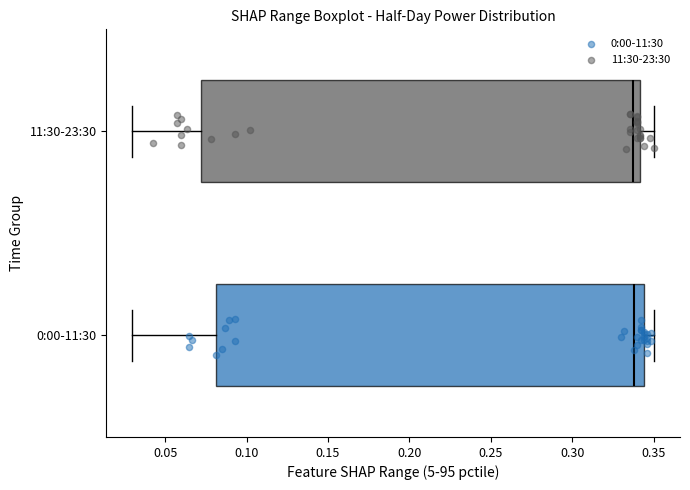

Reading bottom to top, transcribe this box plot: for each box, give where its median line is, the range the box spans, and where its two whiskers end, as read against the x-axis. The values are not printed on the chart, so give them approximately, as read against the axis.

0:00-11:30: median 0.340, box 0.080 to 0.345, whiskers 0.030 to 0.350
11:30-23:30: median 0.335, box 0.070 to 0.340, whiskers 0.030 to 0.350